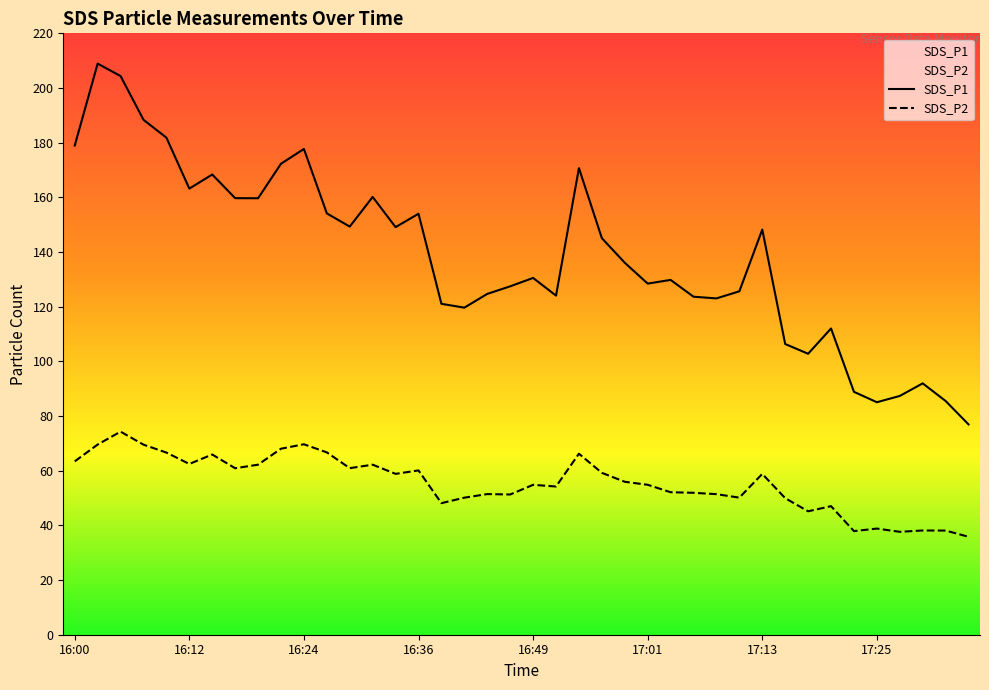

Which label corresponds to the largest value in the chart?

16:02